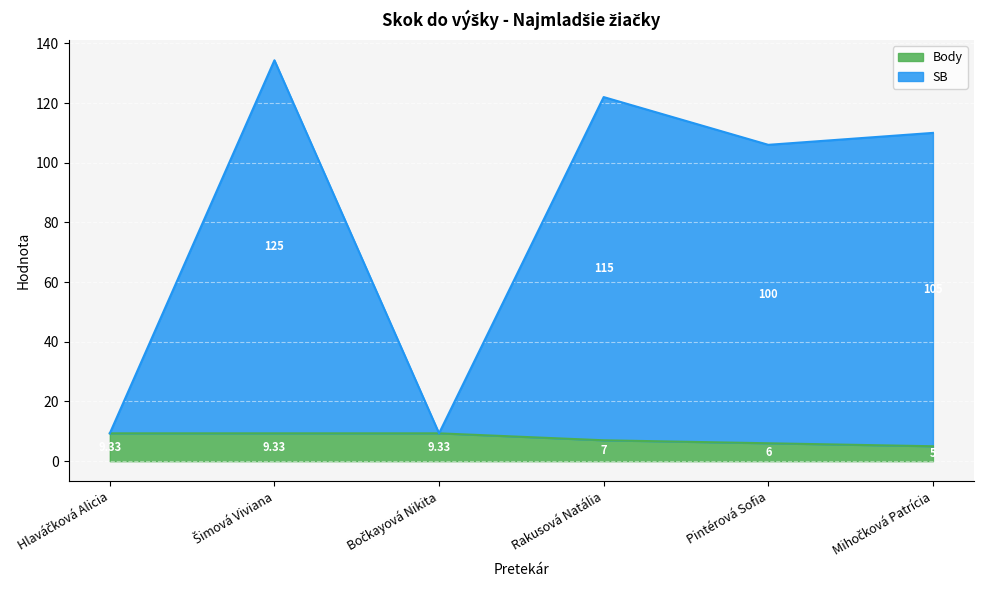

Is it true that Body equals 7.9 at Mihočková Patrícia?

False